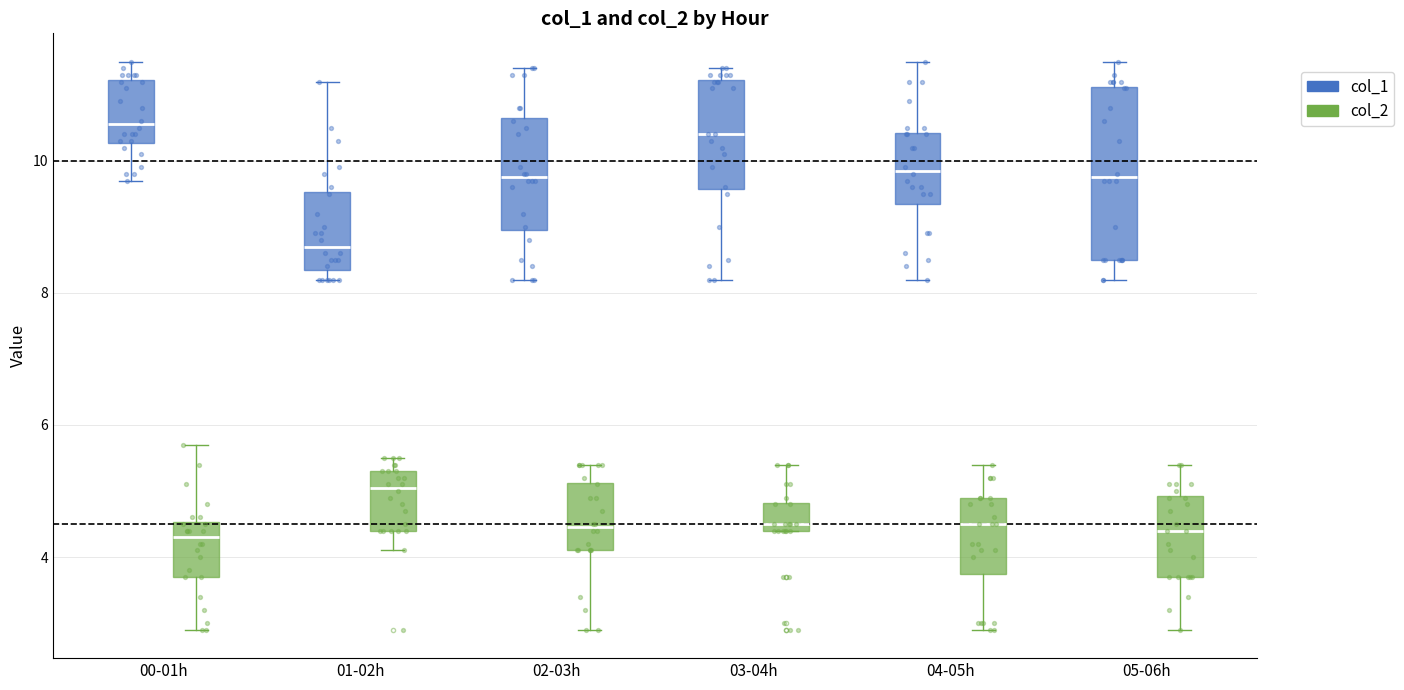

Where does the upper whisker of the box for 01-02h (col_2) end on the y-axis? The values are not printed on the chart, so give them approximately, as read against the axis.

5.6